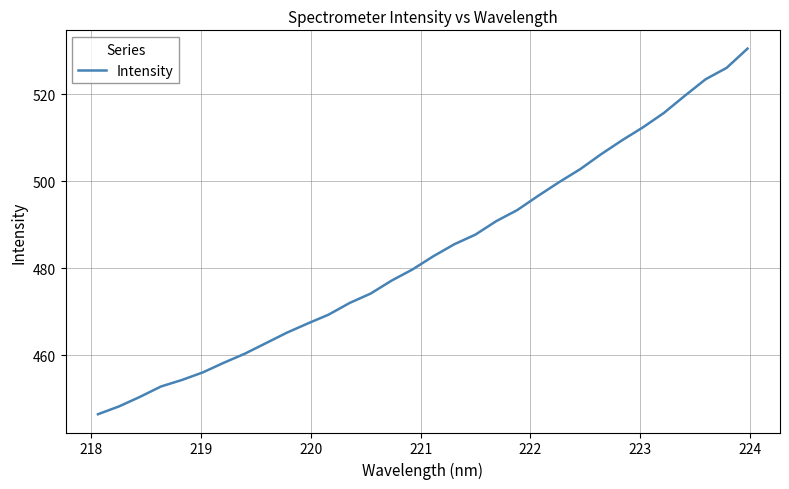

What is the minimum value shown in the chart?

446.4